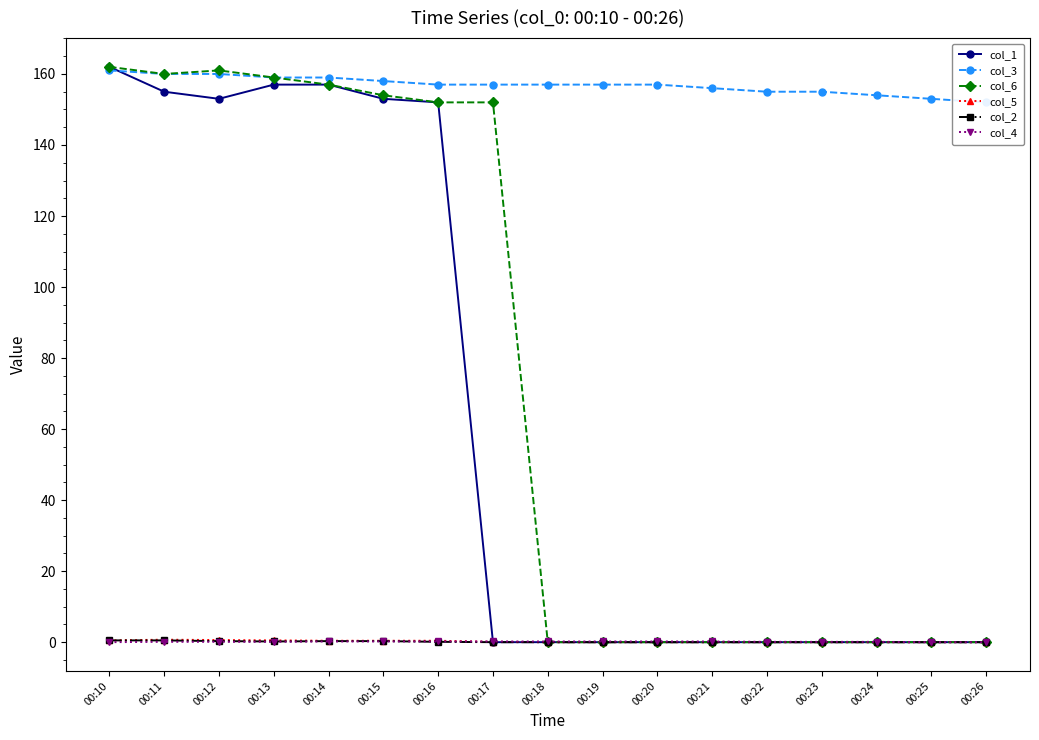

How many lines are shown in the chart?

6